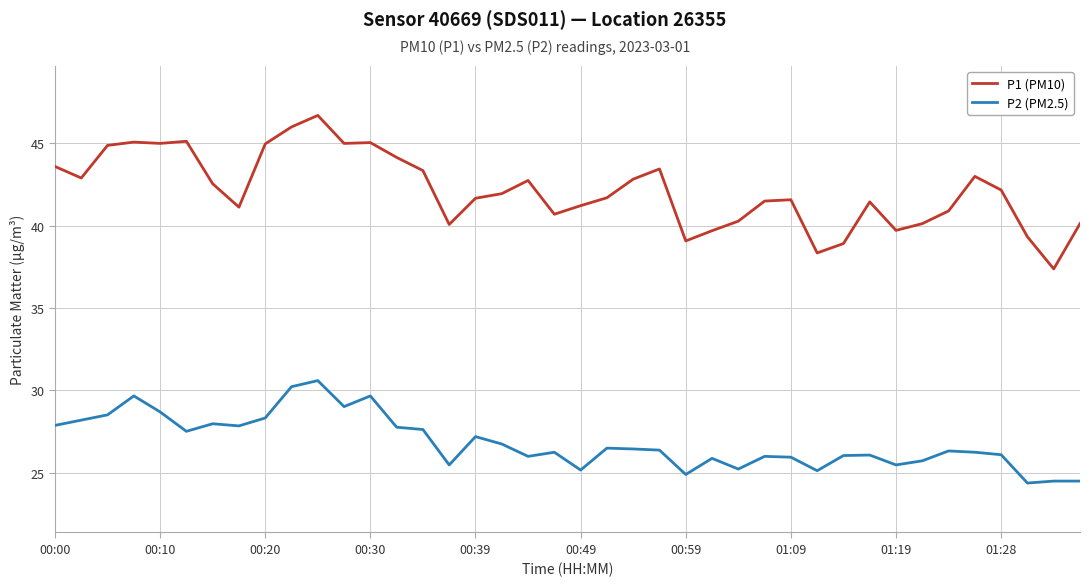

Which series has the widest spread of values?

P1 (PM10)